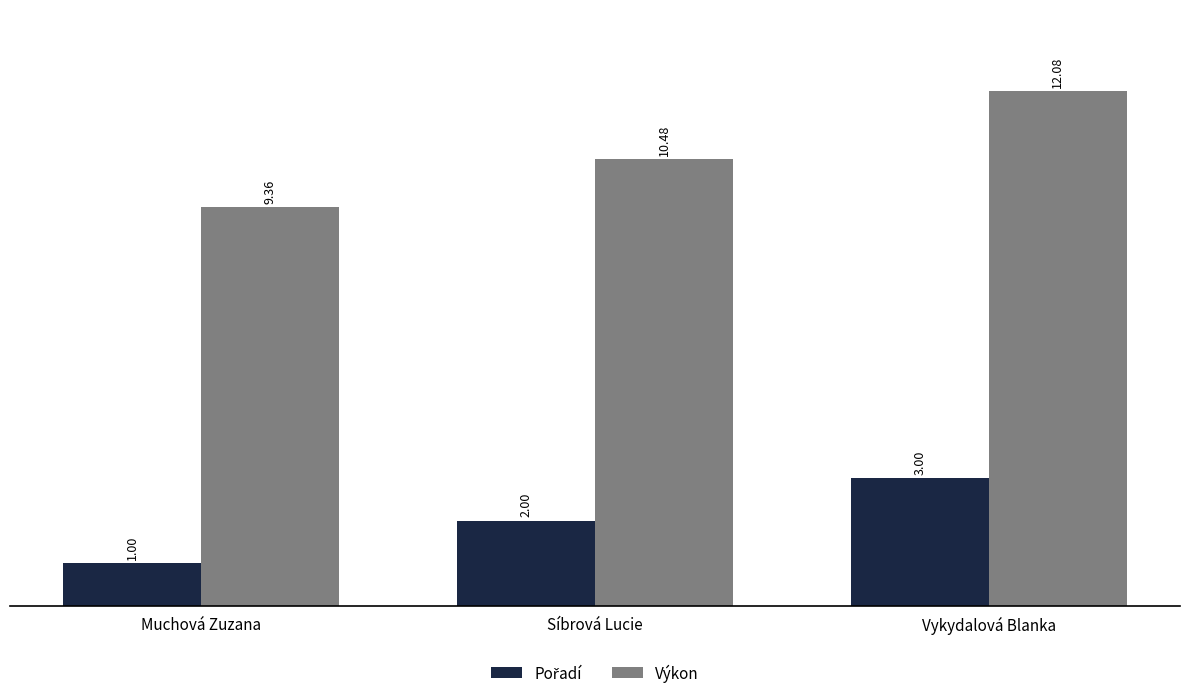

What is the sum of the Výkon values at Vykydalová Blanka and Muchová Zuzana?

21.4